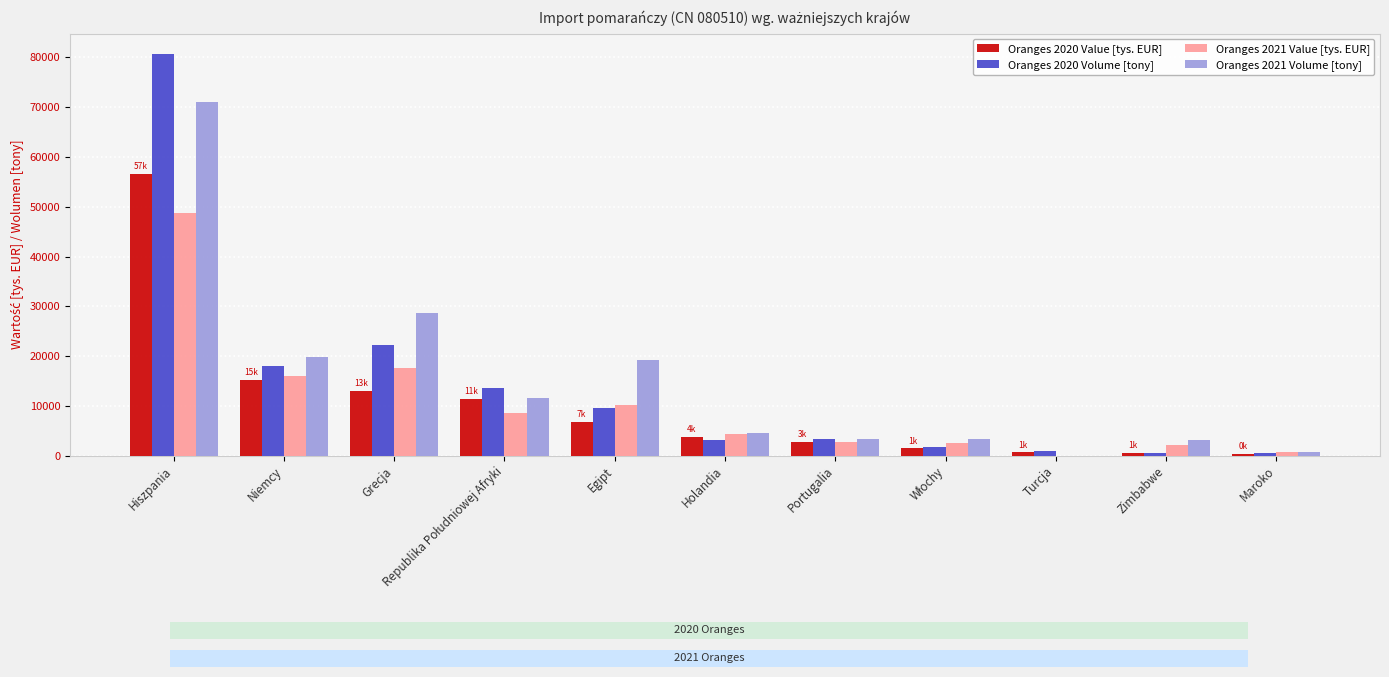

At which category is the sum across all series the highest?

Hiszpania